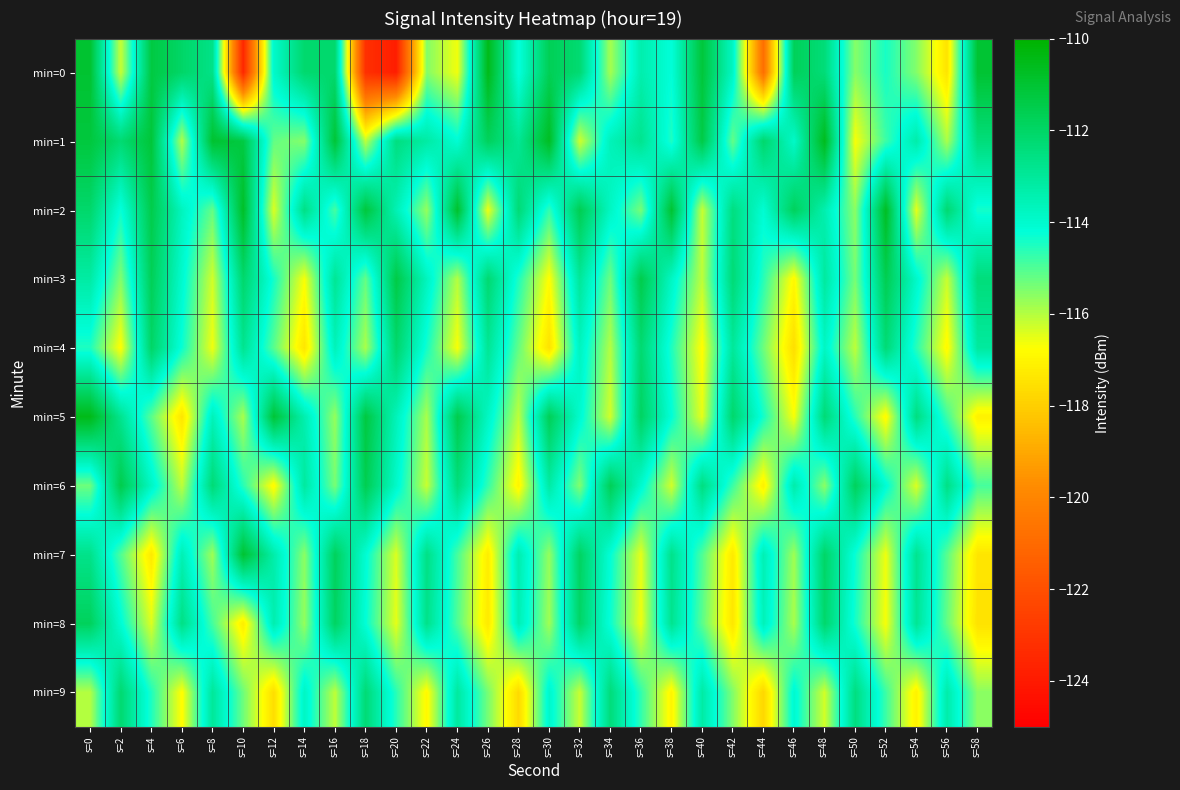

Reading left to right, what are all the values shown in this chart?

min=0: s=0=-111.0	s=2=-116.2	s=4=-111.3	s=6=-112.0	s=8=-112.7	s=10=-123.5	s=12=-113.9	s=14=-112.2	s=16=-112.1	s=18=-123.2	s=20=-123.9	s=22=-115.5	s=24=-116.6	s=26=-110.5	s=28=-114.3	s=30=-111.7	s=32=-112.2	s=34=-115.9	s=36=-113.4	s=38=-114.2	s=40=-111.2	s=42=-113.8	s=44=-120.9	s=46=-111.7	s=48=-112.3	s=50=-115.5	s=52=-114.4	s=54=-115.5	s=56=-117.4	s=58=-111.0
min=1: s=0=-111.2	s=2=-112.2	s=4=-111.1	s=6=-116.0	s=8=-111.0	s=10=-111.3	s=12=-115.2	s=14=-115.5	s=16=-111.1	s=18=-116.1	s=20=-112.5	s=22=-113.2	s=24=-114.1	s=26=-111.8	s=28=-112.9	s=30=-110.7	s=32=-116.3	s=34=-113.6	s=36=-112.8	s=38=-114.5	s=40=-111.4	s=42=-115.2	s=44=-112.1	s=46=-113.9	s=48=-110.6	s=50=-116.7	s=52=-114.8	s=54=-113.3	s=56=-115.9	s=58=-112.4
min=2: s=0=-112.1	s=2=-114.3	s=4=-111.5	s=6=-113.7	s=8=-115.2	s=10=-110.8	s=12=-116.4	s=14=-112.6	s=16=-114.9	s=18=-111.2	s=20=-113.5	s=22=-115.7	s=24=-110.9	s=26=-116.6	s=28=-112.3	s=30=-114.7	s=32=-111.6	s=34=-113.8	s=36=-115.4	s=38=-111.0	s=40=-116.2	s=42=-112.5	s=44=-114.1	s=46=-111.8	s=48=-113.4	s=50=-115.6	s=52=-110.7	s=54=-116.5	s=56=-112.2	s=58=-114.4
min=3: s=0=-113.2	s=2=-115.5	s=4=-111.7	s=6=-114.0	s=8=-116.3	s=10=-112.1	s=12=-114.4	s=14=-116.7	s=16=-112.9	s=18=-115.2	s=20=-111.4	s=22=-113.7	s=24=-116.0	s=26=-112.2	s=28=-114.5	s=30=-116.8	s=32=-113.0	s=34=-115.3	s=36=-111.5	s=38=-113.8	s=40=-116.1	s=42=-112.3	s=44=-114.6	s=46=-116.9	s=48=-113.1	s=50=-115.4	s=52=-111.6	s=54=-113.9	s=56=-116.2	s=58=-112.4
min=4: s=0=-114.5	s=2=-116.8	s=4=-112.0	s=6=-114.3	s=8=-116.6	s=10=-112.8	s=12=-115.1	s=14=-117.4	s=16=-113.6	s=18=-115.9	s=20=-112.1	s=22=-114.4	s=24=-116.7	s=26=-112.9	s=28=-115.2	s=30=-117.5	s=32=-113.7	s=34=-116.0	s=36=-112.2	s=38=-114.5	s=40=-116.8	s=42=-113.0	s=44=-115.3	s=46=-117.6	s=48=-113.8	s=50=-116.1	s=52=-112.3	s=54=-114.6	s=56=-116.9	s=58=-113.1
min=5: s=0=-110.5	s=2=-112.8	s=4=-115.1	s=6=-117.4	s=8=-113.6	s=10=-115.9	s=12=-111.1	s=14=-113.4	s=16=-115.7	s=18=-111.3	s=20=-113.6	s=22=-115.9	s=24=-111.5	s=26=-113.8	s=28=-116.1	s=30=-111.7	s=32=-114.0	s=34=-116.3	s=36=-111.9	s=38=-114.2	s=40=-116.5	s=42=-112.1	s=44=-114.4	s=46=-116.7	s=48=-112.3	s=50=-114.6	s=52=-116.9	s=54=-112.5	s=56=-114.8	s=58=-117.1
min=6: s=0=-115.3	s=2=-111.5	s=4=-113.8	s=6=-116.1	s=8=-112.3	s=10=-114.6	s=12=-116.9	s=14=-113.1	s=16=-115.4	s=18=-111.6	s=20=-113.9	s=22=-116.2	s=24=-112.4	s=26=-114.7	s=28=-117.0	s=30=-113.2	s=32=-115.5	s=34=-111.7	s=36=-114.0	s=38=-116.3	s=40=-112.5	s=42=-114.8	s=44=-117.1	s=46=-113.3	s=48=-115.6	s=50=-111.8	s=52=-114.1	s=54=-116.4	s=56=-112.6	s=58=-114.9
min=7: s=0=-112.7	s=2=-115.0	s=4=-117.3	s=6=-113.5	s=8=-115.8	s=10=-111.0	s=12=-113.3	s=14=-115.6	s=16=-111.8	s=18=-114.1	s=20=-116.4	s=22=-112.6	s=24=-114.9	s=26=-117.2	s=28=-113.4	s=30=-115.7	s=32=-111.9	s=34=-114.2	s=36=-116.5	s=38=-112.7	s=40=-115.0	s=42=-117.3	s=44=-113.5	s=46=-115.8	s=48=-112.0	s=50=-114.3	s=52=-116.6	s=54=-112.8	s=56=-115.1	s=58=-117.4
min=8: s=0=-111.8	s=2=-114.1	s=4=-116.4	s=6=-112.6	s=8=-114.9	s=10=-117.2	s=12=-113.4	s=14=-115.7	s=16=-111.9	s=18=-114.2	s=20=-116.5	s=22=-112.7	s=24=-115.0	s=26=-117.3	s=28=-113.5	s=30=-115.8	s=32=-112.0	s=34=-114.3	s=36=-116.6	s=38=-112.8	s=40=-115.1	s=42=-117.4	s=44=-113.6	s=46=-115.9	s=48=-112.1	s=50=-114.4	s=52=-116.7	s=54=-112.9	s=56=-115.2	s=58=-117.5
min=9: s=0=-116.0	s=2=-112.2	s=4=-114.5	s=6=-116.8	s=8=-113.0	s=10=-115.3	s=12=-117.6	s=14=-113.8	s=16=-116.1	s=18=-112.3	s=20=-114.6	s=22=-116.9	s=24=-113.1	s=26=-115.4	s=28=-117.7	s=30=-113.9	s=32=-116.2	s=34=-112.4	s=36=-114.7	s=38=-117.0	s=40=-113.2	s=42=-115.5	s=44=-117.8	s=46=-114.0	s=48=-116.3	s=50=-112.5	s=52=-114.8	s=54=-117.1	s=56=-113.3	s=58=-115.6